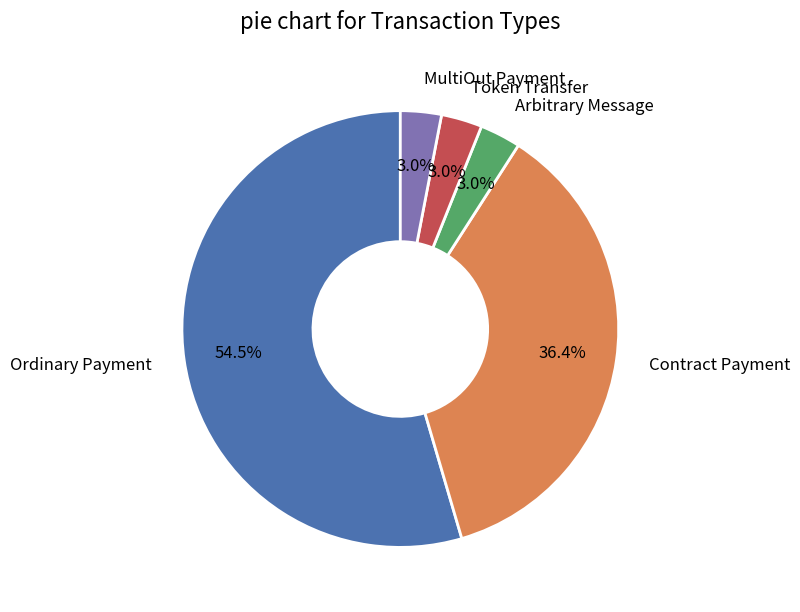

Count the number of slices in the pie.

5